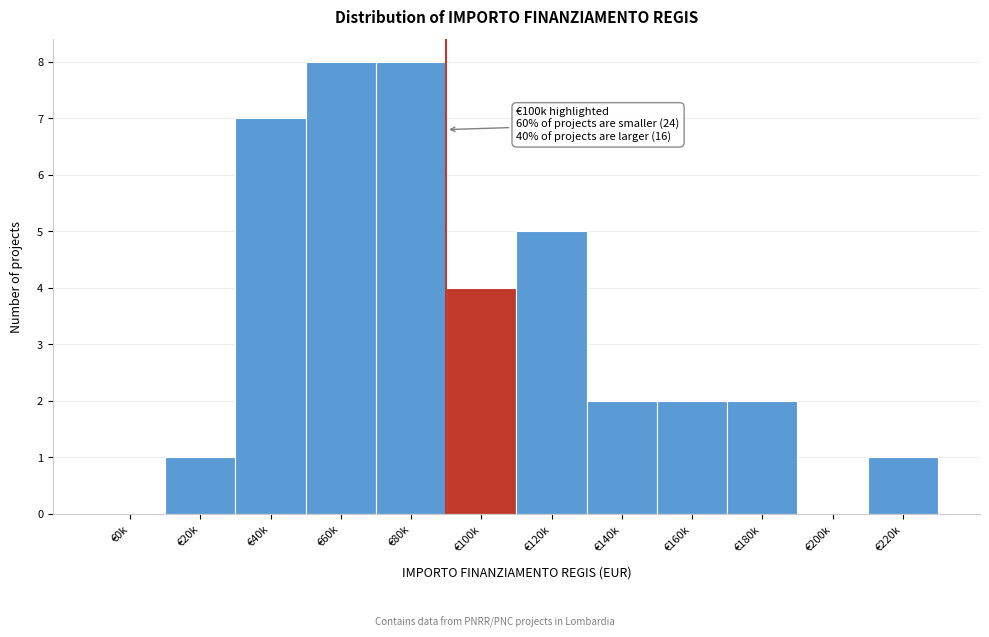

Reading left to right, transcribe all the data shown in this chart.

€0k=0	€20k=1	€40k=7	€60k=8	€80k=8	€100k=4	€120k=5	€140k=2	€160k=2	€180k=2	€200k=0	€220k=1